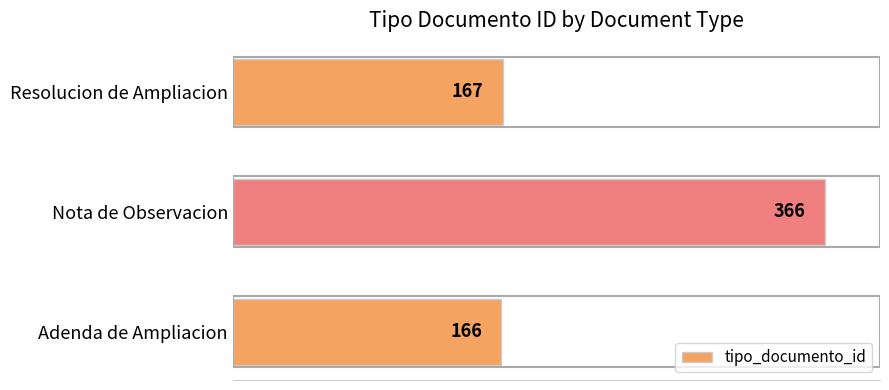

What is the average value?

233